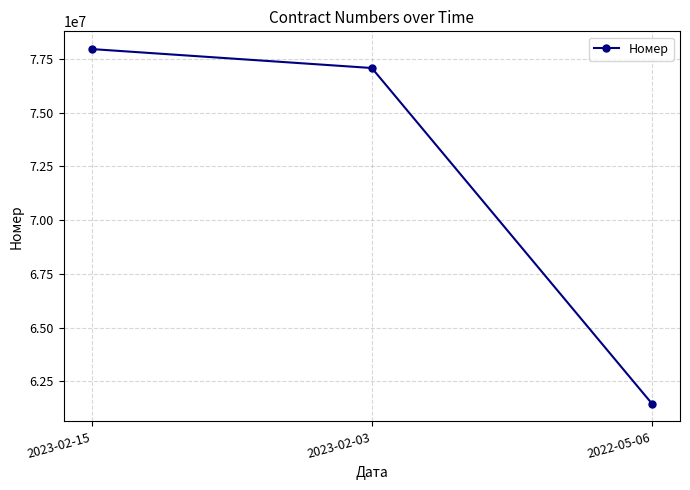

What is the greatest value displayed?

77951243